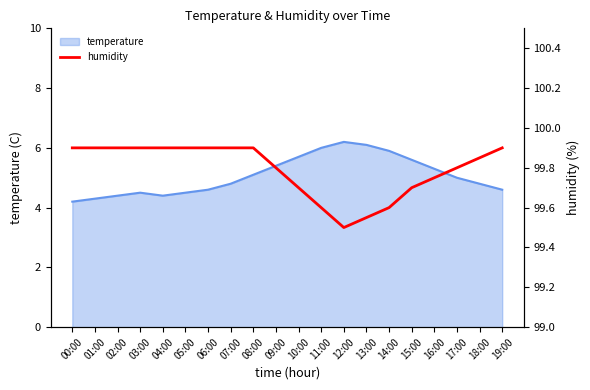

True or false: temperature has a value of 4.3 at 01:00.

True